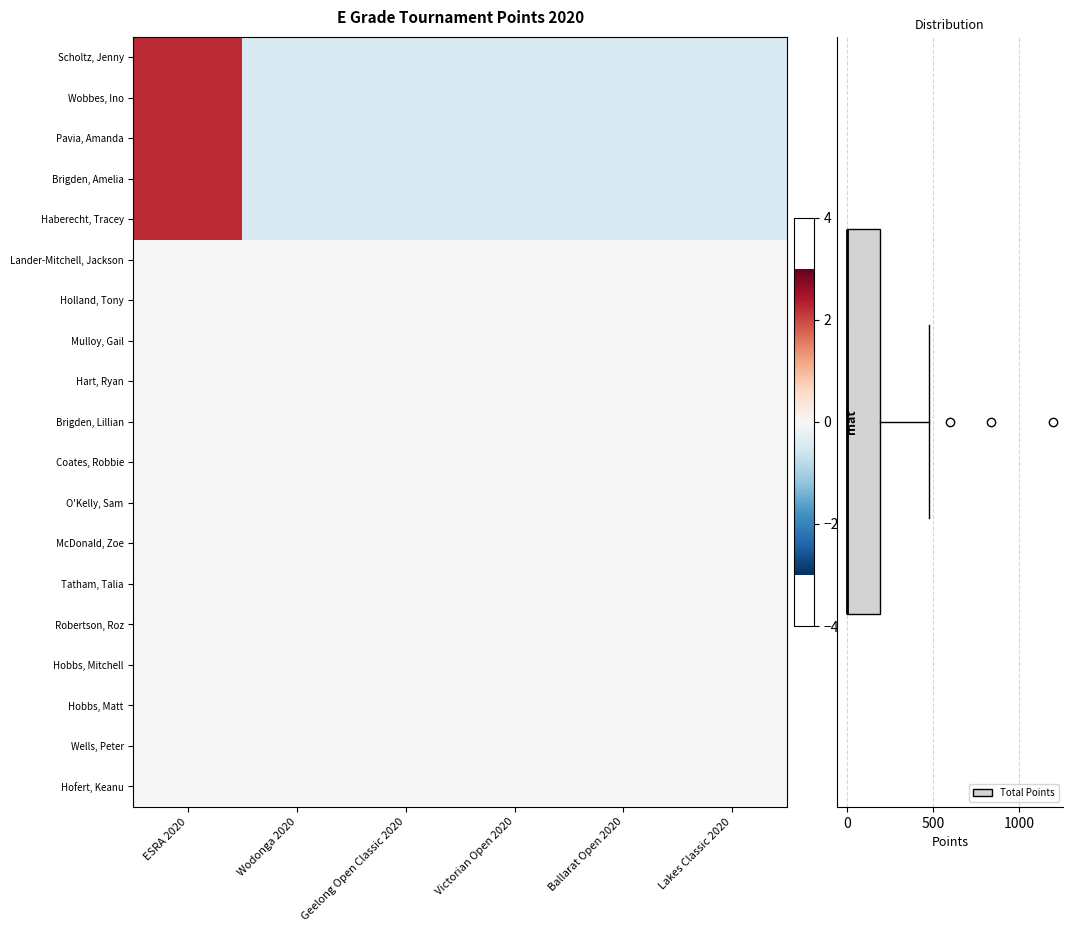

Between Geelong Open Classic 2020 and Wodonga 2020, which is larger?

Geelong Open Classic 2020